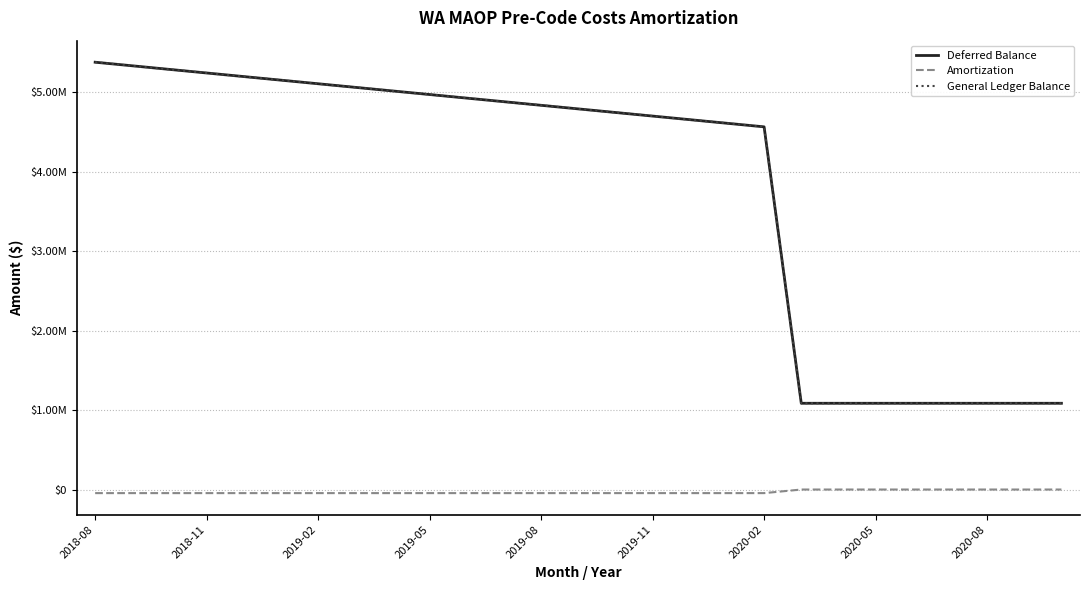

Is this an area chart (filled region under the line)?

No